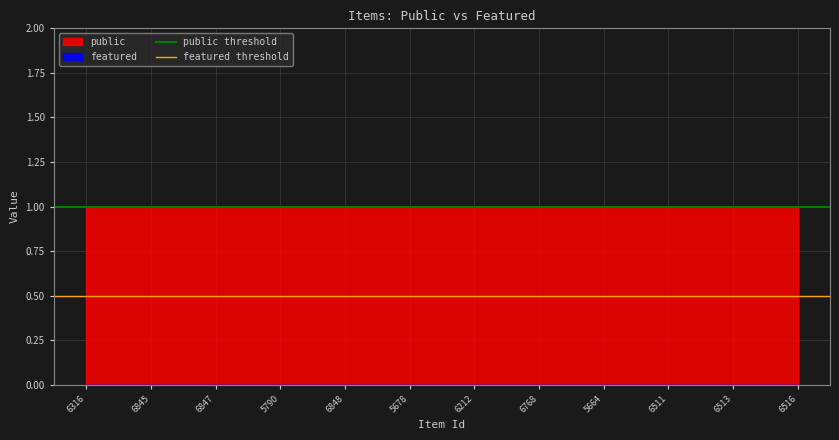

Which has a higher value, 6845 or 6316?

6845